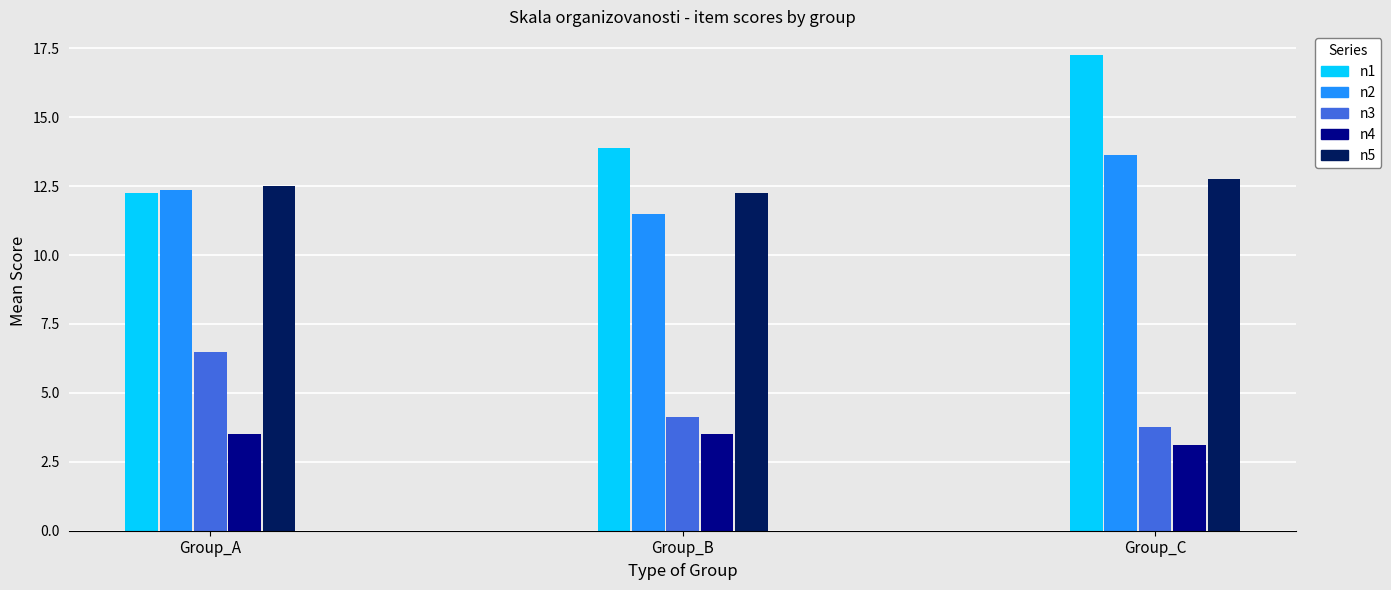

What is the sum of the n2 values at Group_C and Group_B?

25.1